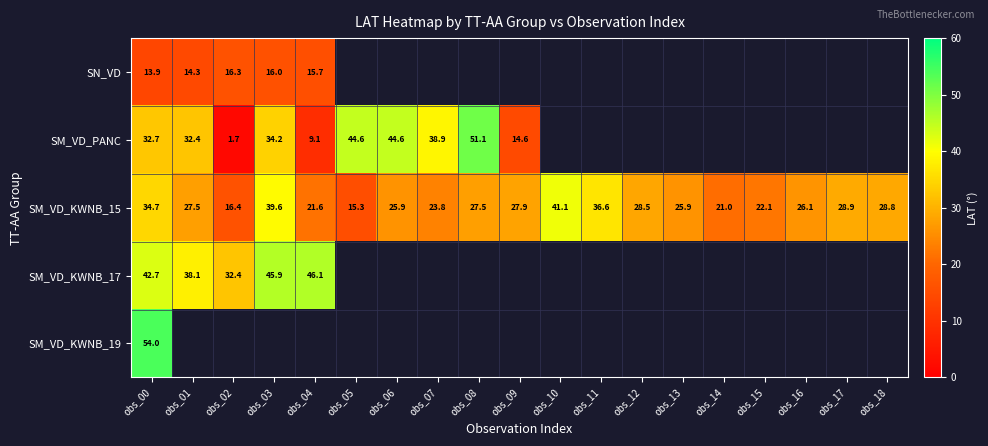

The value of SM_VD_KWNB_15 at obs_07 is 38.7. True or false?

False